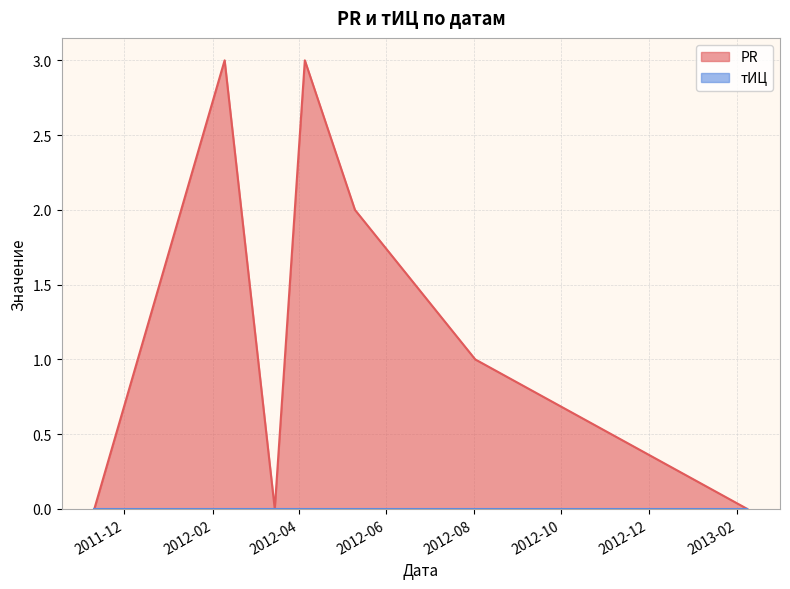

What is the total value across all series at 2012-02-09?

3